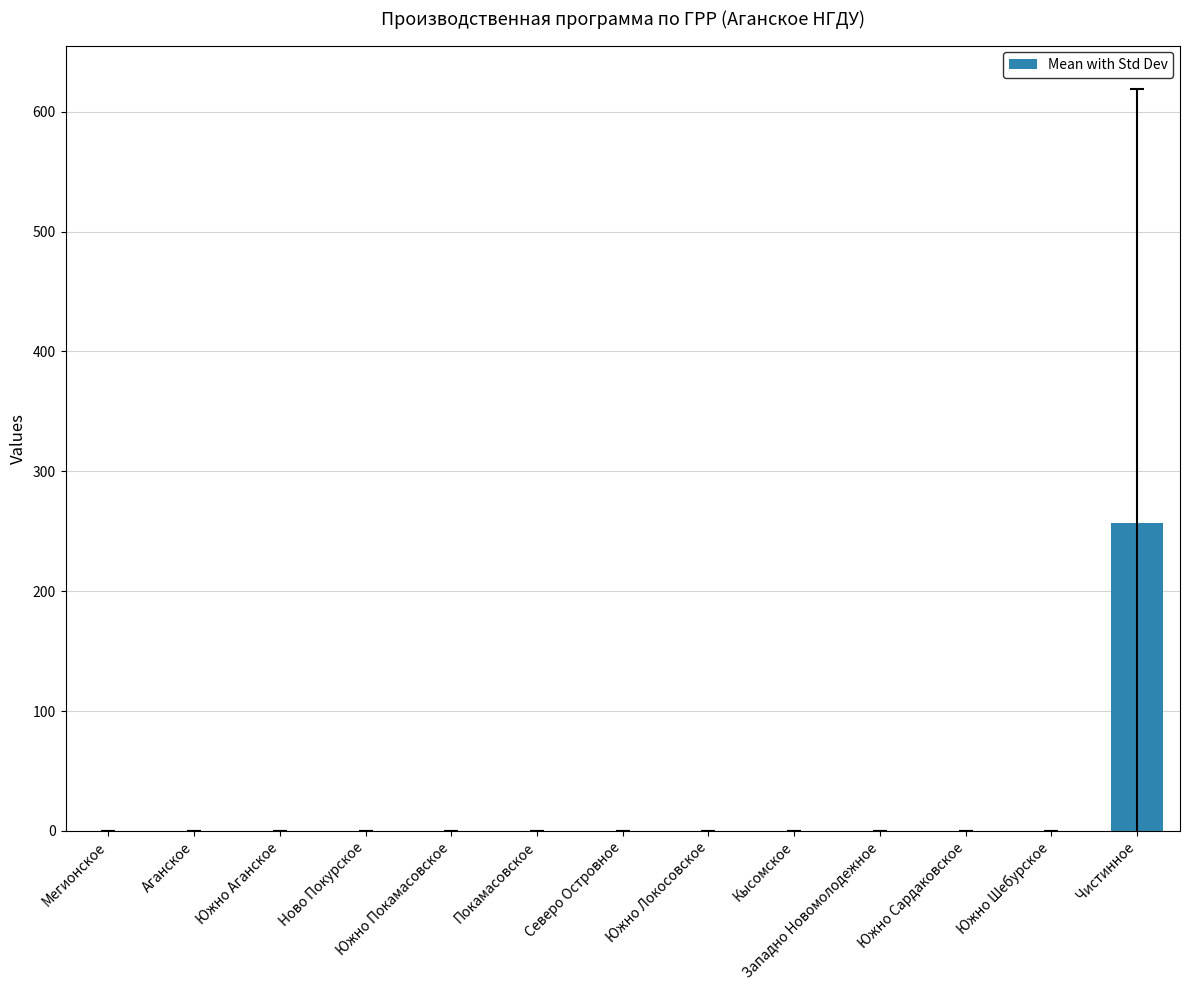

Reading left to right, transcribe all the data shown in this chart.

0.0	0.0	0.0	0.0	0.0	0.0	0.0	0.0	0.0	0.0	0.0	0.0	256.7